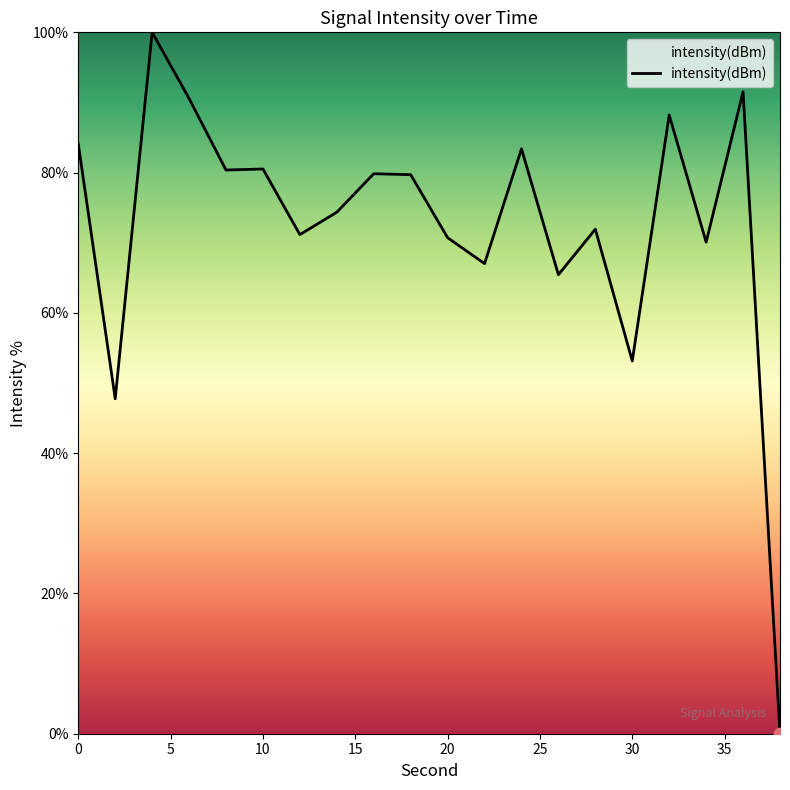

What is the difference between the maximum and minimum values?

100.0